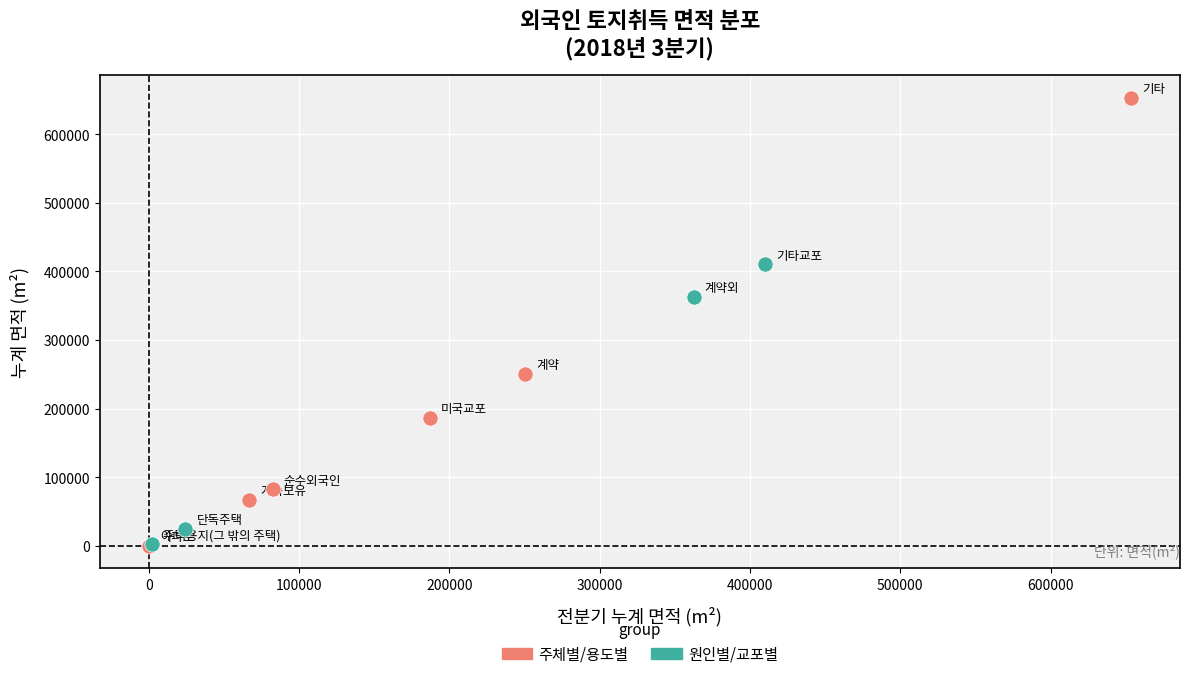

Which series contains the highest Y value?

주체별/용도별